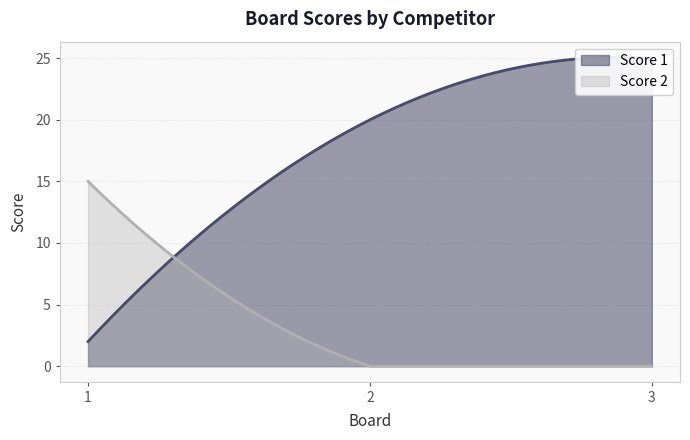

How many lines are shown in the chart?

2